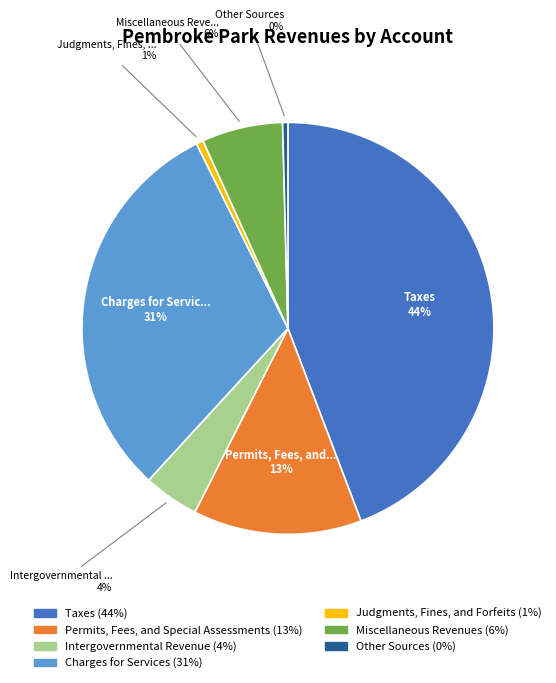

To the nearest percent, what is the difference between the largest and smallest slice percentages?

44%